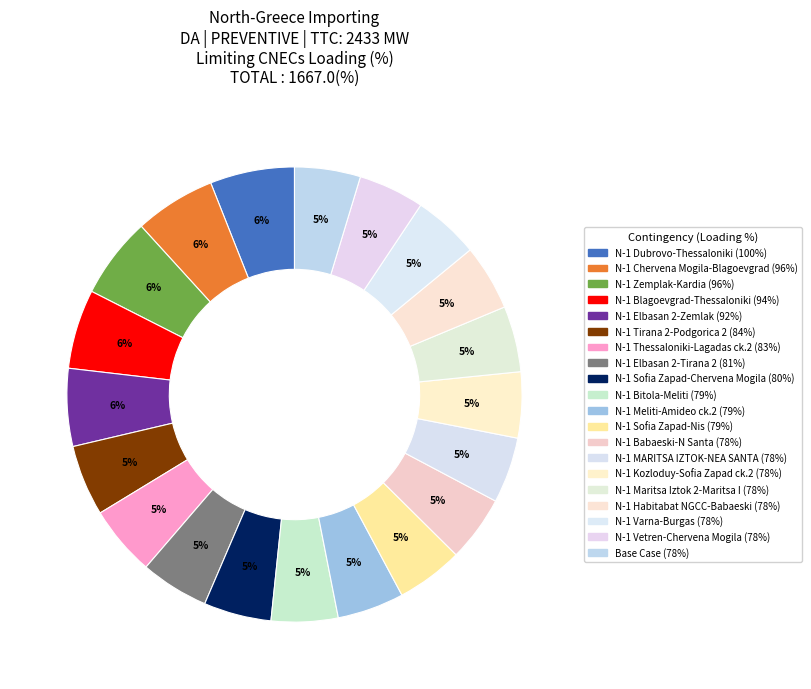

What is the largest slice in the pie chart?

N-1 400 kV Dubrovo-Thessaloniki